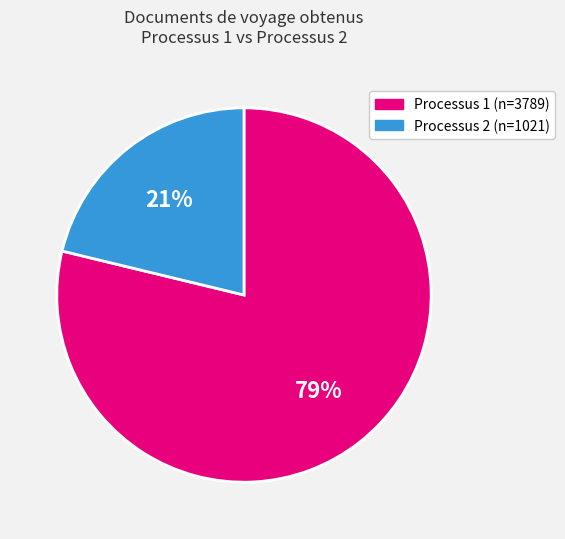

To the nearest percent, what is the difference between the largest and smallest slice percentages?

58%